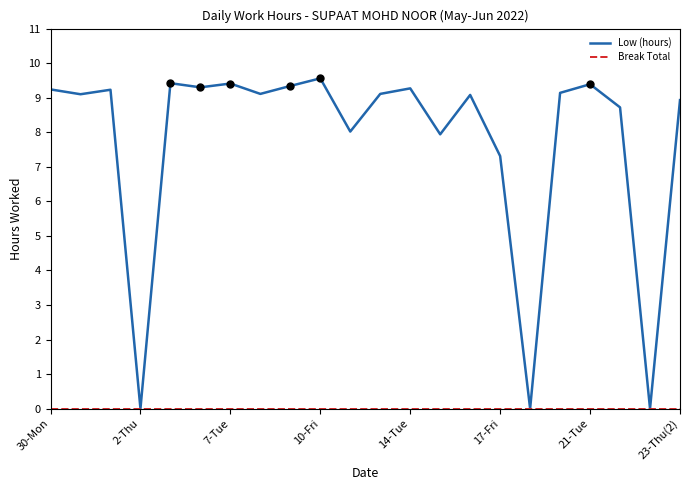

Which series has the largest range (max minus min)?

Low (hours)